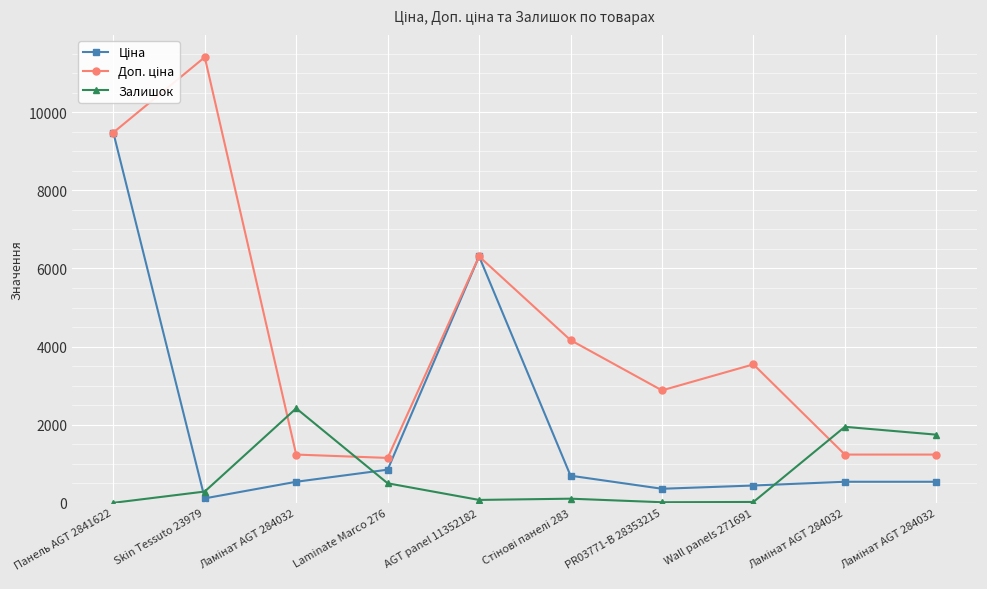

Reading left to right, extract all data points from this chart.

Ціна: Панель AGT 2841622=9480.1	Skin Tessuto 23979=114.1	Ламінат AGT 284032=539.0	Laminate Marco 276=848.4	AGT panel 11352182=6308.8	Стінові панелі 283=694.3	PR03771-B 28353215=359.9	Wall panels 271691=443.1	Ламінат AGT 284032=539.0	Ламінат AGT 284032=539.0
Доп. ціна: Панель AGT 2841622=9480.1	Skin Tessuto 23979=11410.0	Ламінат AGT 284032=1235.4	Laminate Marco 276=1149.7	AGT panel 11352182=6308.8	Стінові панелі 283=4165.6	PR03771-B 28353215=2878.8	Wall panels 271691=3545.0	Ламінат AGT 284032=1235.4	Ламінат AGT 284032=1235.4
Залишок: Панель AGT 2841622=0.0	Skin Tessuto 23979=289.0	Ламінат AGT 284032=2419.0	Laminate Marco 276=500.0	AGT panel 11352182=74.0	Стінові панелі 283=106.0	PR03771-B 28353215=15.0	Wall panels 271691=22.0	Ламінат AGT 284032=1946.0	Ламінат AGT 284032=1745.0